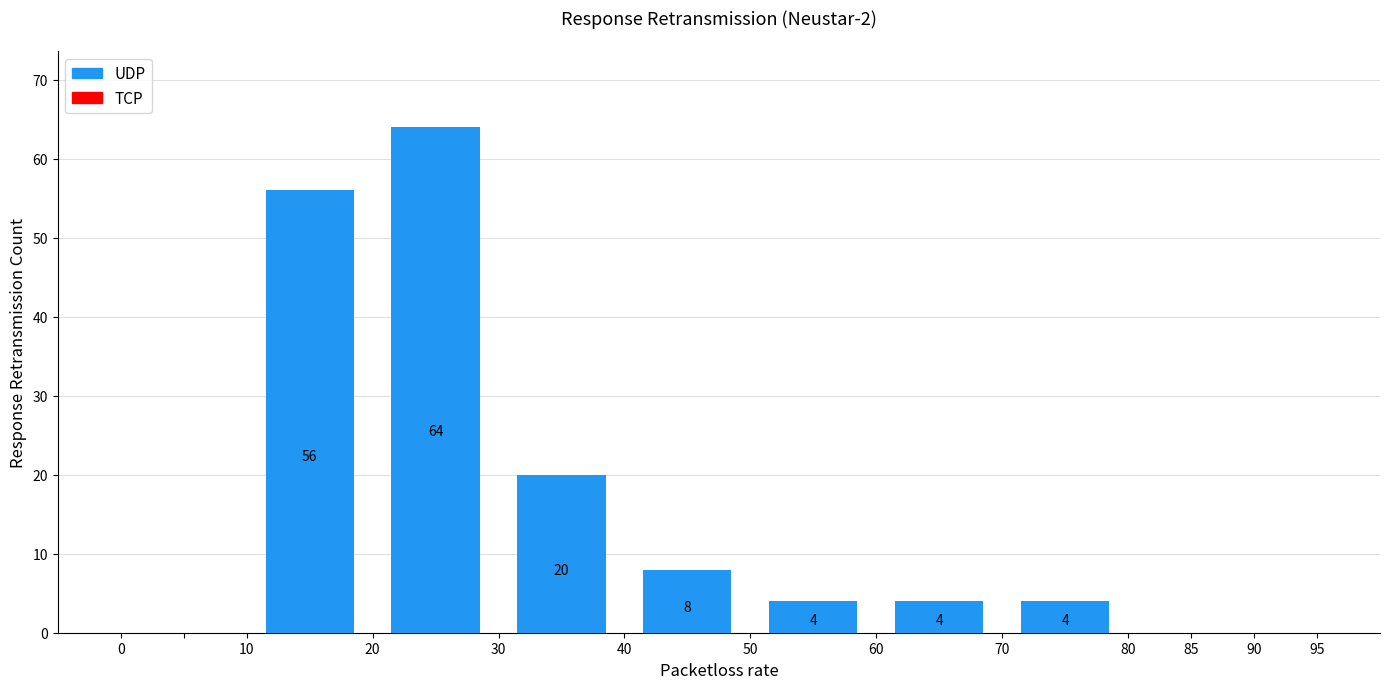

Over which range of the x-axis is the bar tallest?

20 to 30